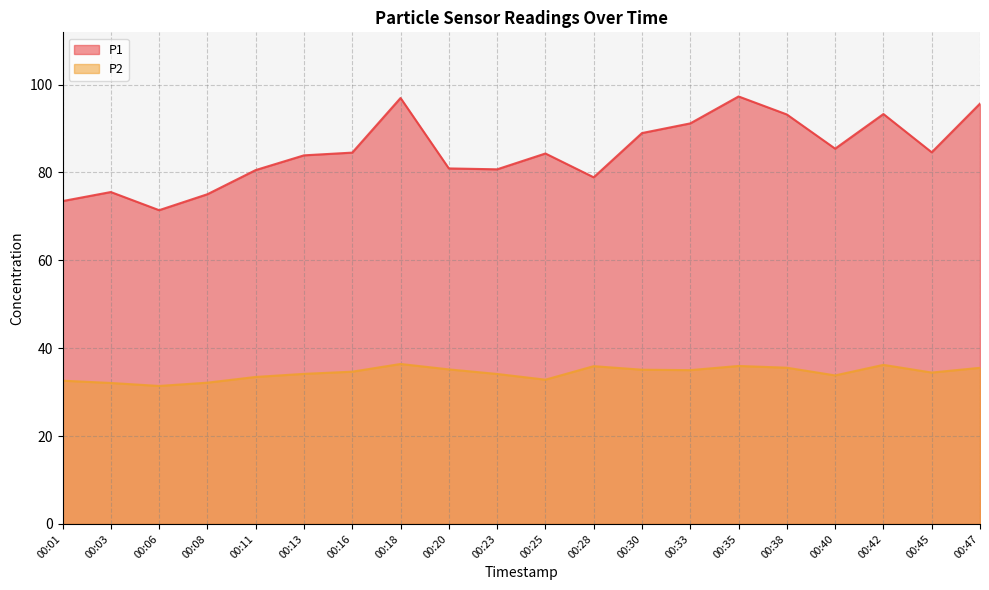

What is the maximum value for P2?

36.4